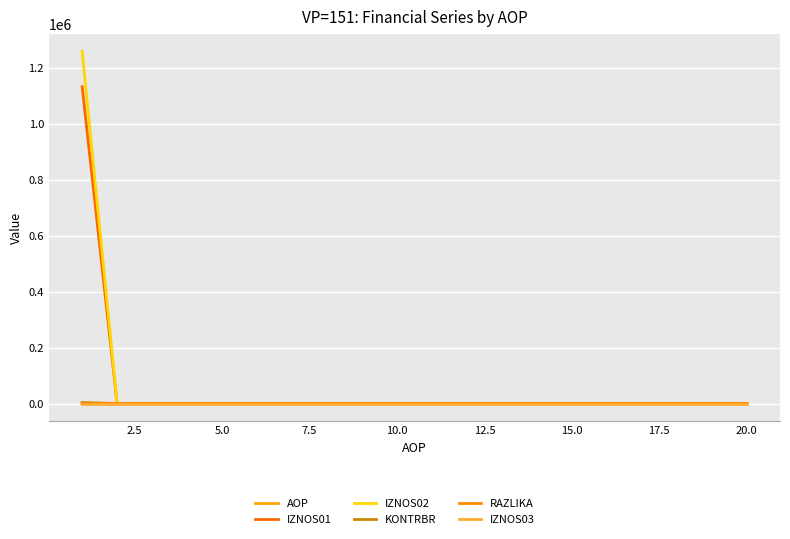

True or false: IZNOS01 and IZNOS03 intersect in this chart.

False